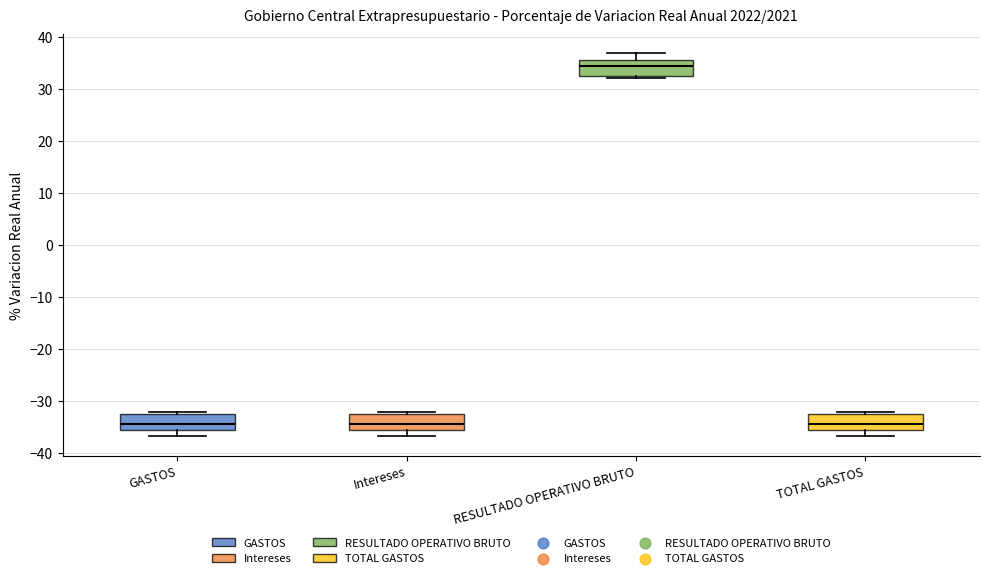

Reading left to right, transcribe this box plot: for each box, give where its median line is, the range the box spans, and where its two whiskers end, as read against the y-axis. The values are not printed on the chart, so give them approximately, as read against the axis.

GASTOS: median -34, box -36 to -33, whiskers -37 to -32
Intereses: median -34, box -36 to -33, whiskers -37 to -32
RESULTADO OPERATIVO BRUTO: median 34, box 33 to 36, whiskers 32 to 37
TOTAL GASTOS: median -34, box -36 to -33, whiskers -37 to -32